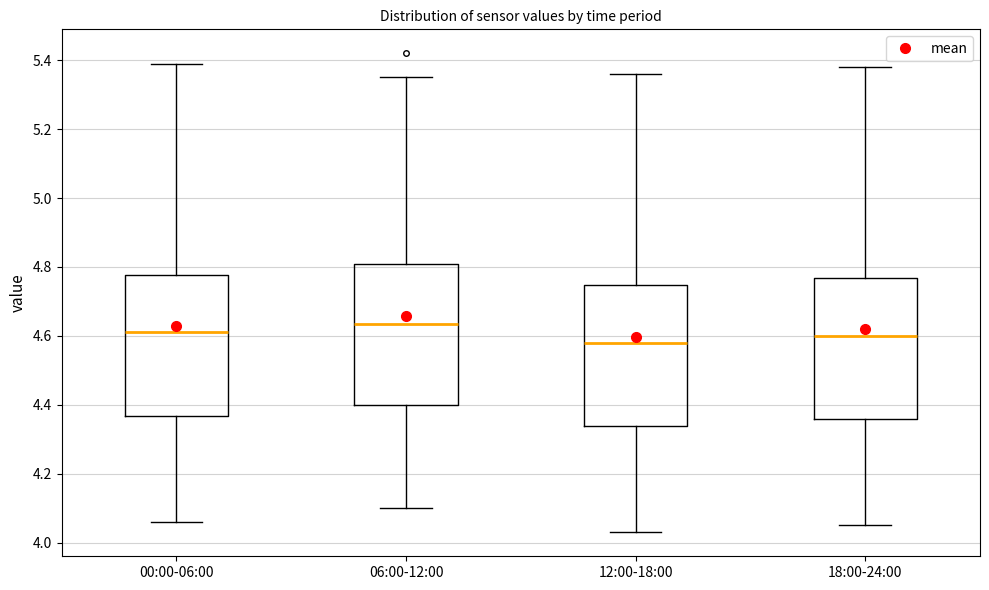

Reading left to right, transcribe this box plot: for each box, give where its median line is, the range the box spans, and where its two whiskers end, as read against the y-axis. The values are not printed on the chart, so give them approximately, as read against the axis.

00:00-06:00: median 4.62, box 4.36 to 4.78, whiskers 4.06 to 5.40
06:00-12:00: median 4.64, box 4.40 to 4.80, whiskers 4.10 to 5.36
12:00-18:00: median 4.58, box 4.34 to 4.74, whiskers 4.04 to 5.36
18:00-24:00: median 4.60, box 4.36 to 4.76, whiskers 4.06 to 5.38